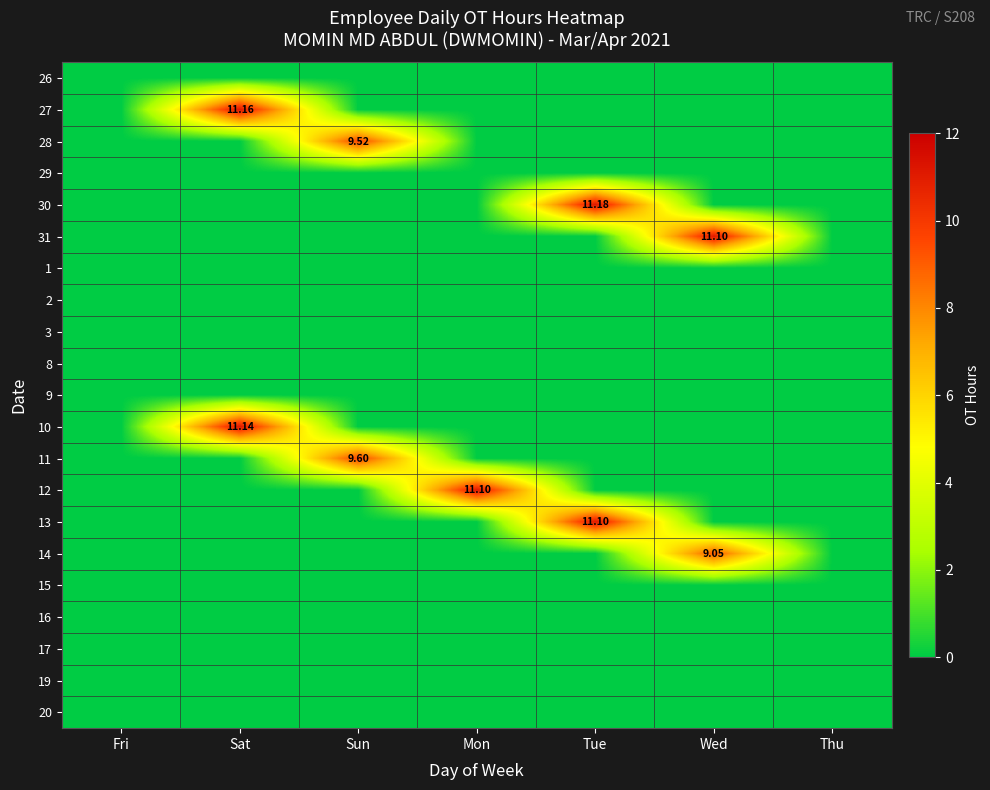

At how many categories does at least one series exceed 7?

5